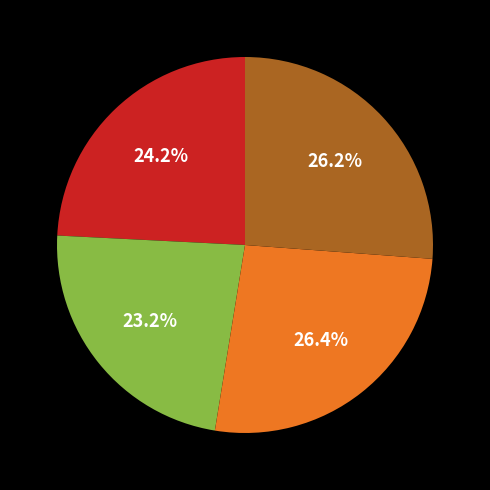

Is there any slice that represents more than half of the pie?

No